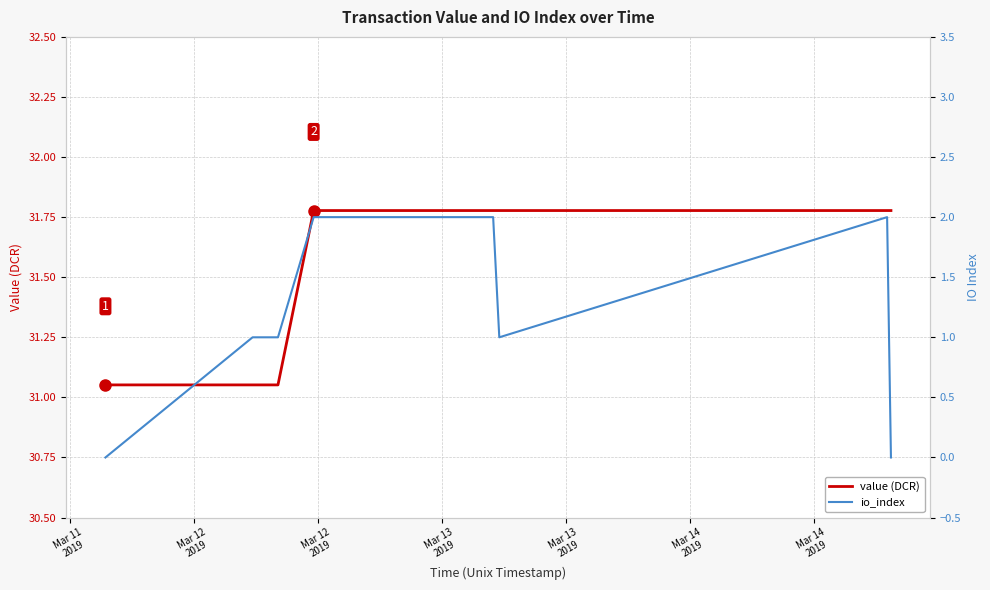

True or false: io_index has more than 0 points higher than both neighbors.

True